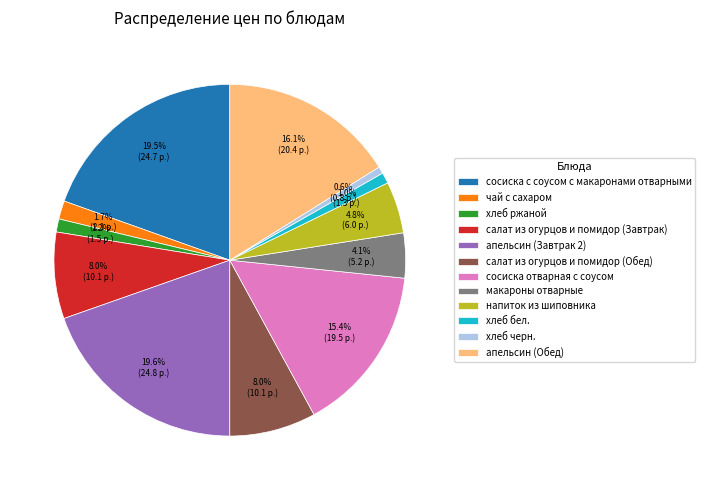

Do апельсин (Обед) and хлеб бел. together represent more than half of the pie?

No